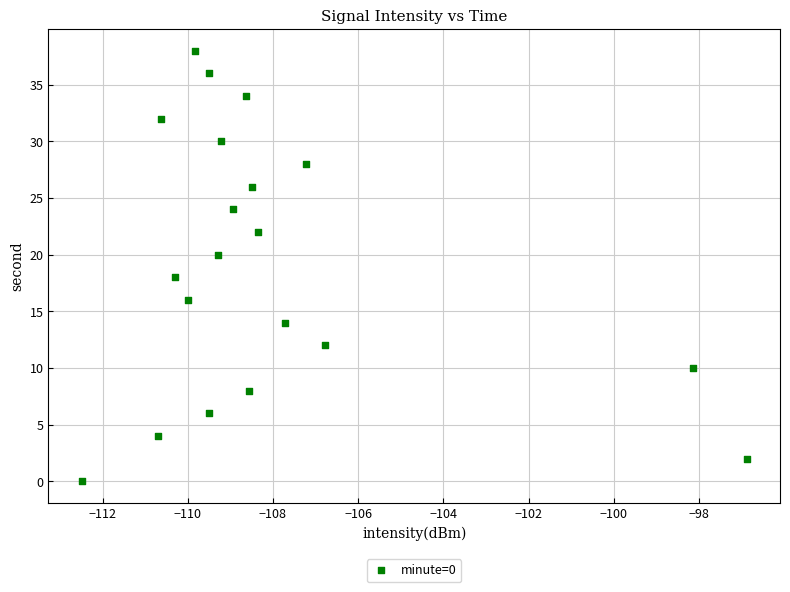

What is the range of Y values (max minus min)?

38